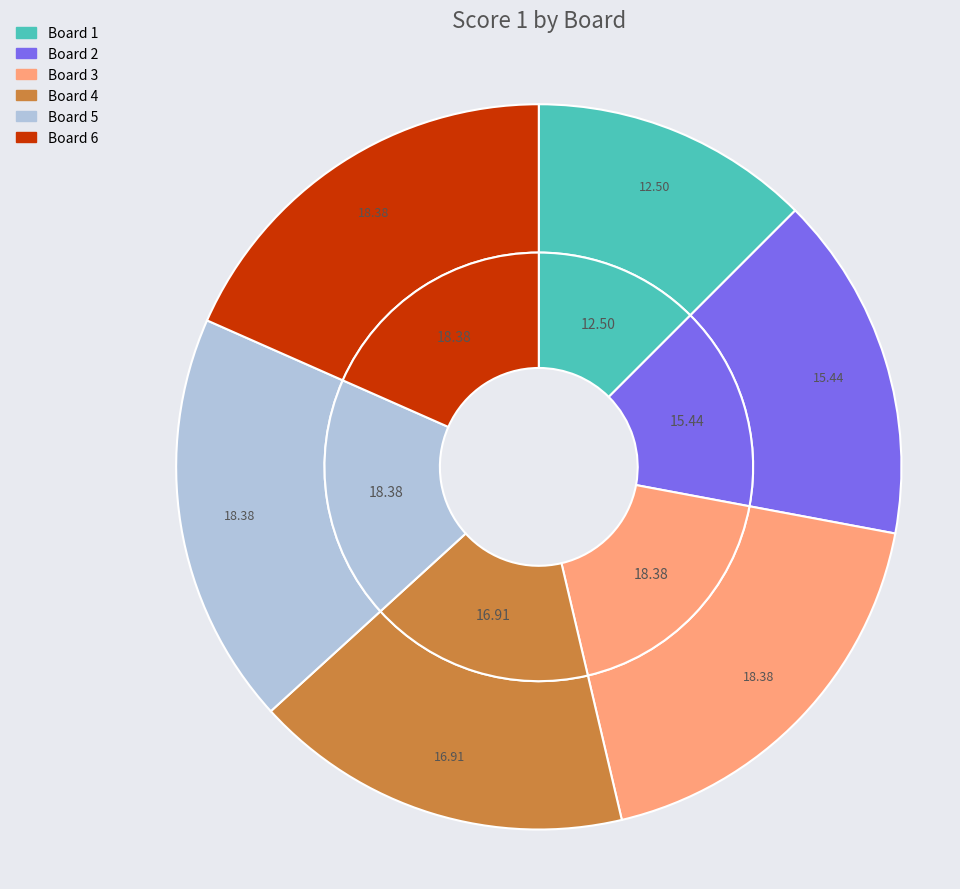

To the nearest percent, what is the difference between the largest and smallest slice percentages?

6%